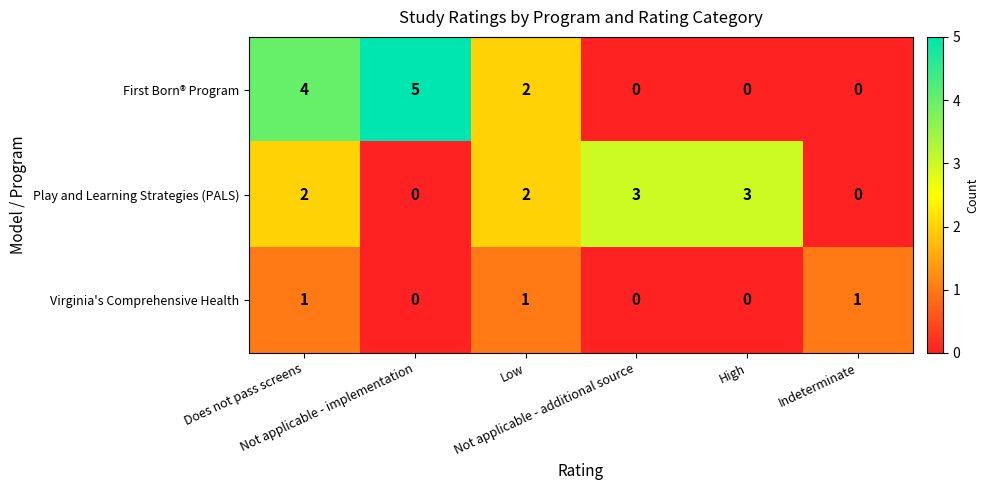

How many First Born® Program values are between 0 and 4?

5